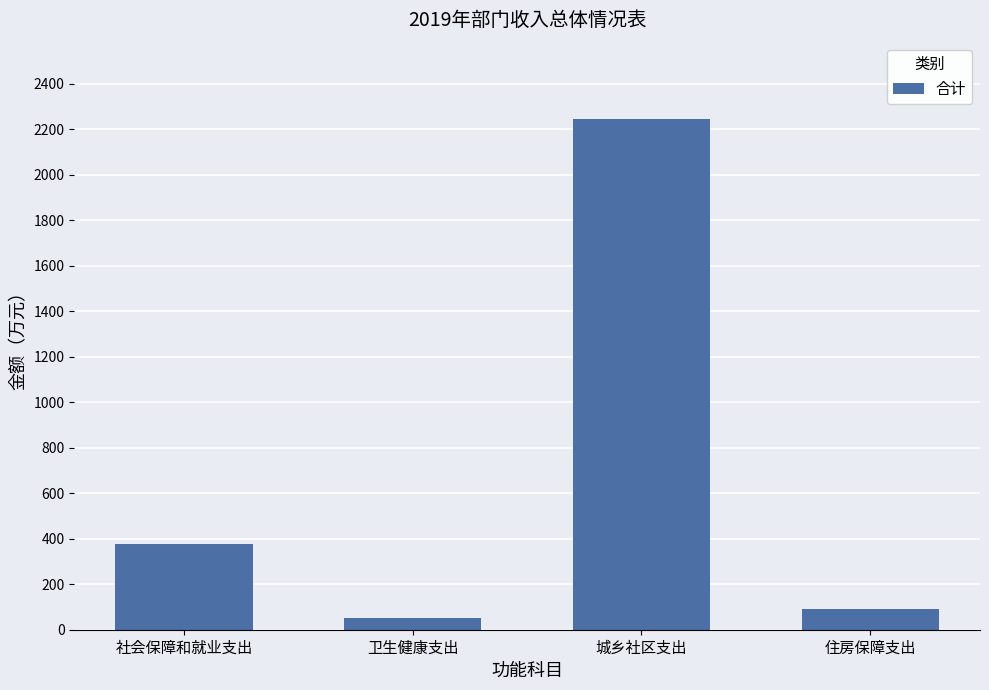

What is the label of the 1st bar from the left?

社会保障和就业支出